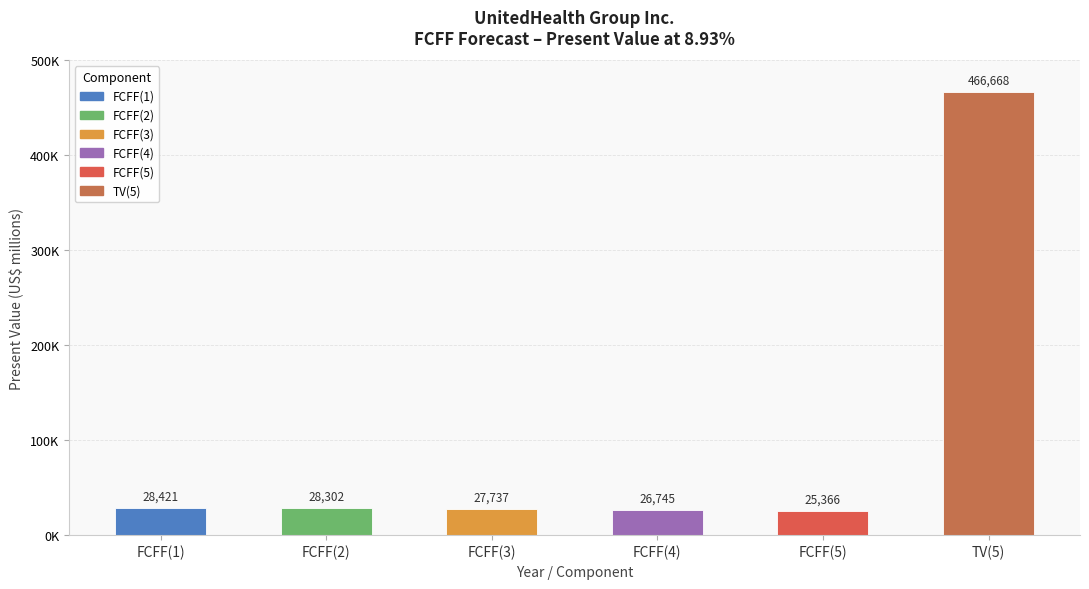

What is the minimum value shown in the chart?

25366